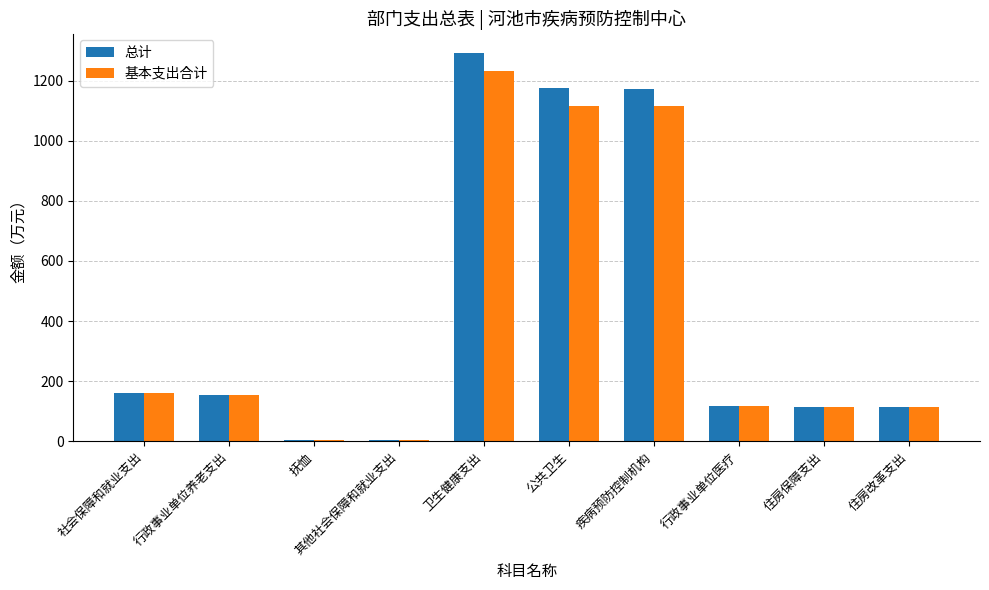

How many categories are shown in the chart?

10